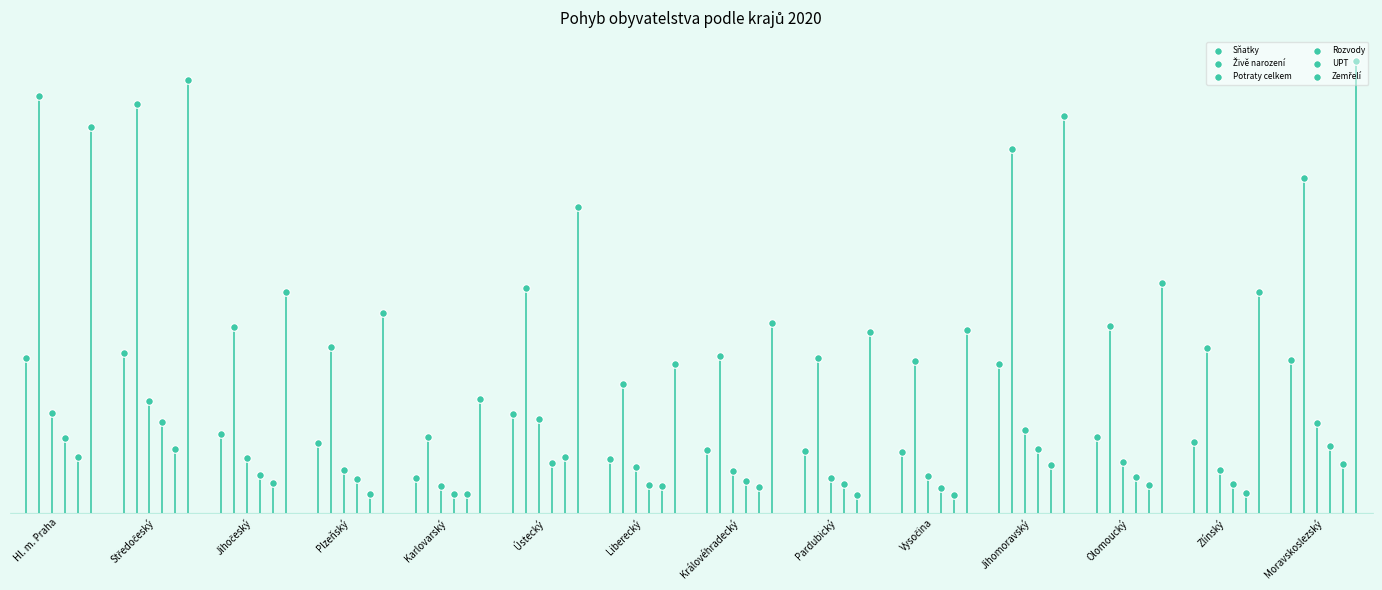

Is the value of UPT at Jihomoravský greater than the value of Potraty celkem at Jihočeský?

No